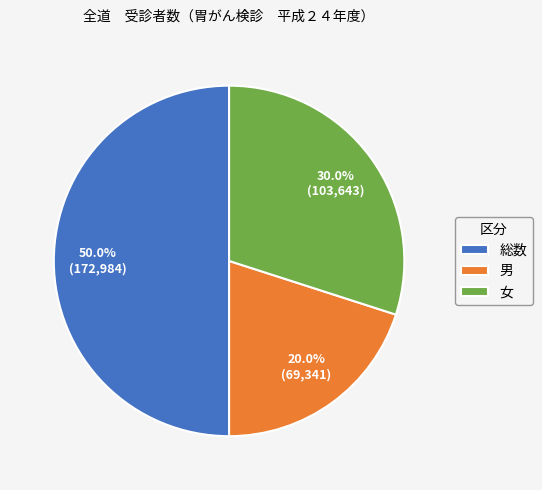

Between 総数 and 女, which is larger?

総数